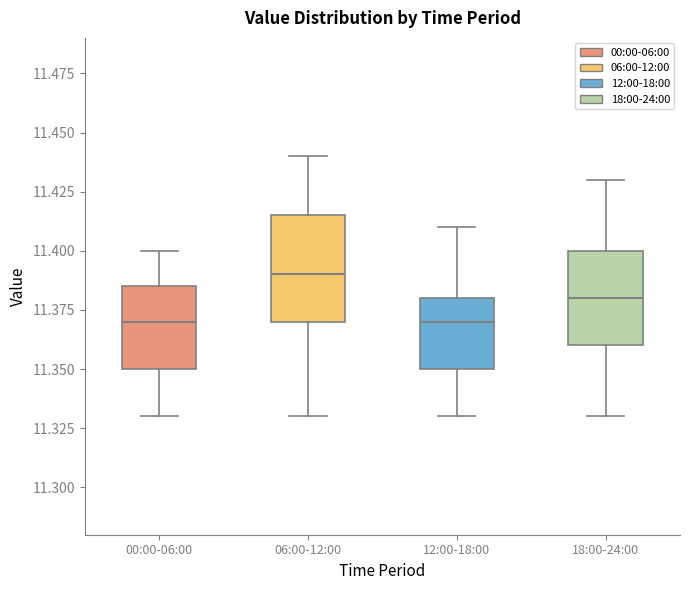

Reading left to right, read every box against the y-axis: the position of its median line, the range the box covers, and the ends of its whiskers. The values are not printed on the chart, so give them approximately, as read against the axis.

00:00-06:00: median 11.370, box 11.350 to 11.385, whiskers 11.330 to 11.400
06:00-12:00: median 11.390, box 11.370 to 11.415, whiskers 11.330 to 11.440
12:00-18:00: median 11.370, box 11.350 to 11.380, whiskers 11.330 to 11.410
18:00-24:00: median 11.380, box 11.360 to 11.400, whiskers 11.330 to 11.430